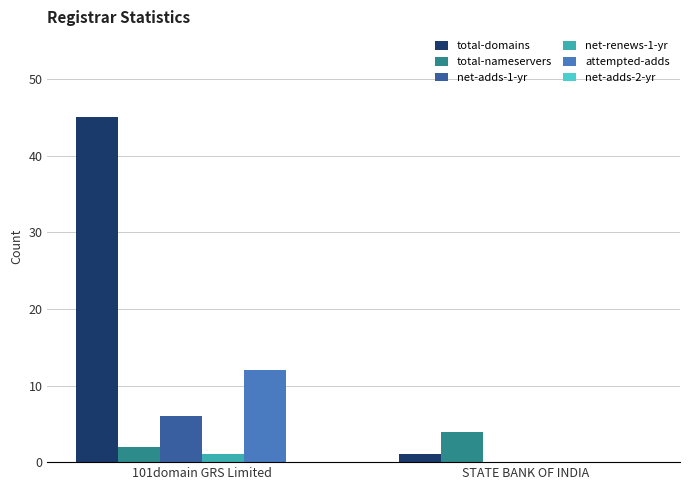

Which category has the highest value across all series?

101domain GRS Limited